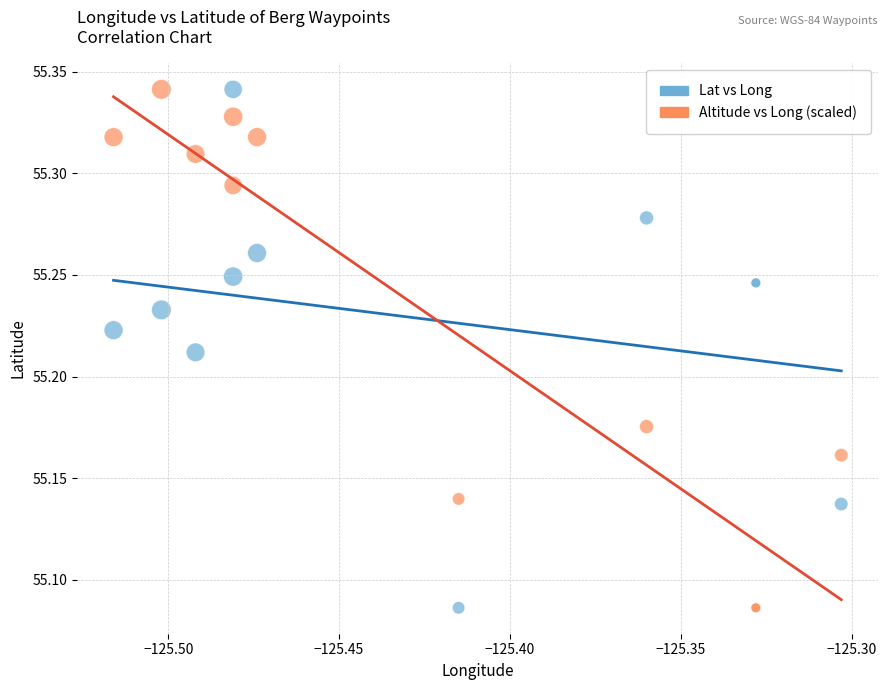

What are all the series names shown in the legend?

Lat vs Long, Altitude vs Long (scaled)